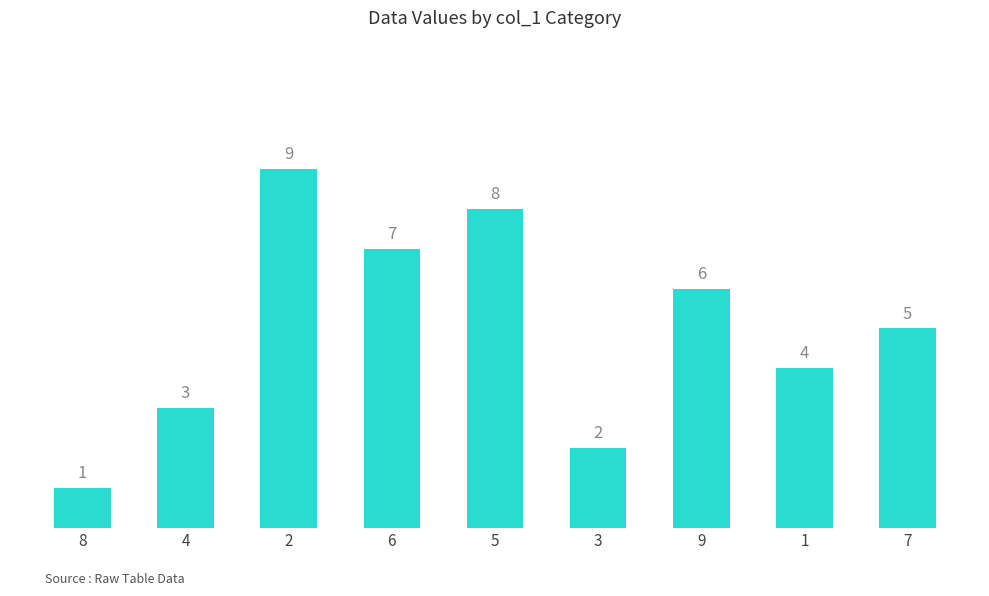

At which label is the value closest to 5?

7